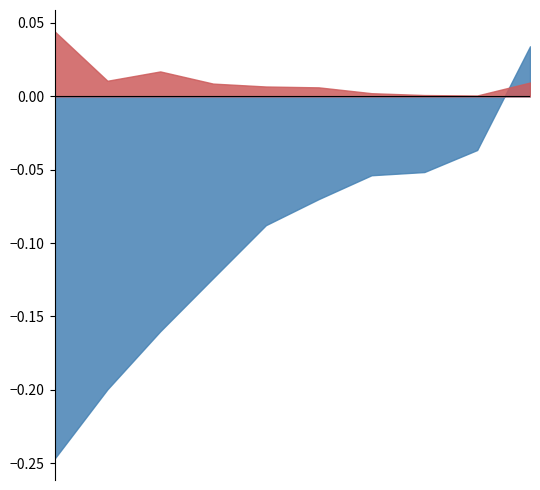

Reading left to right, extract all data points from this chart.

Aug: pct05=0.0	pct15=-0.0	pct25=-0.1	pct35=-0.1	pct45=-0.1	pct55=-0.1	pct65=-0.1	pct75=-0.2	pct85=-0.2	pct95=-0.2
Feb: pct05=0.0	pct15=0.0	pct25=0.0	pct35=0.0	pct45=0.0	pct55=0.0	pct65=0.0	pct75=0.0	pct85=0.0	pct95=0.0